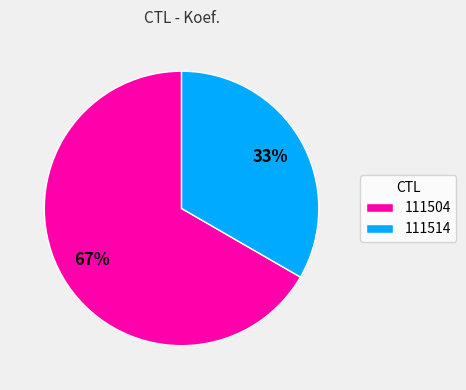

What is the ratio of the value at 111514 to the value at 111504?

0.5